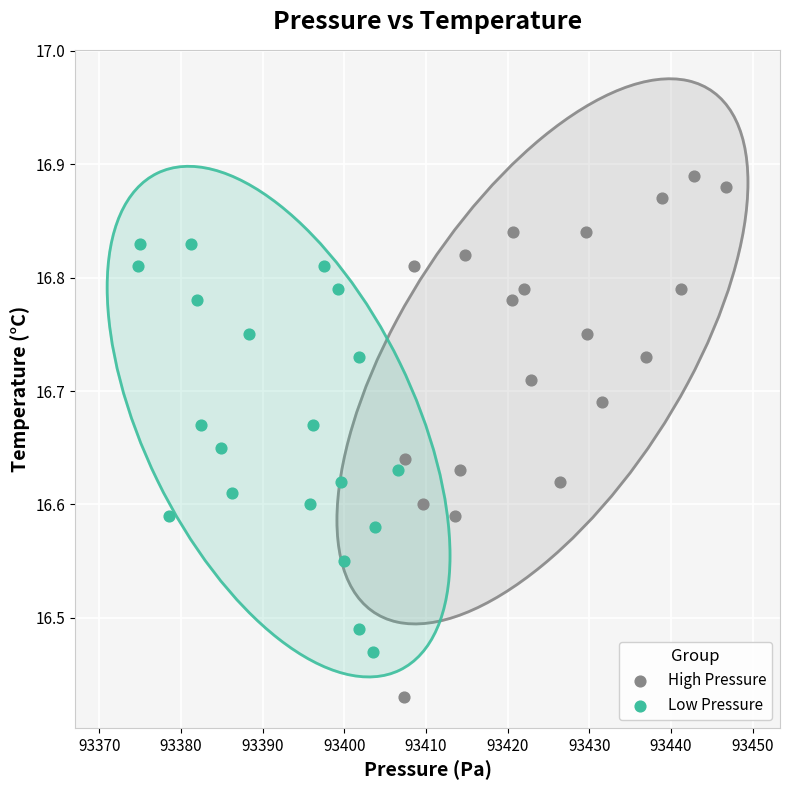

Which series contains the lowest Y value?

High Pressure